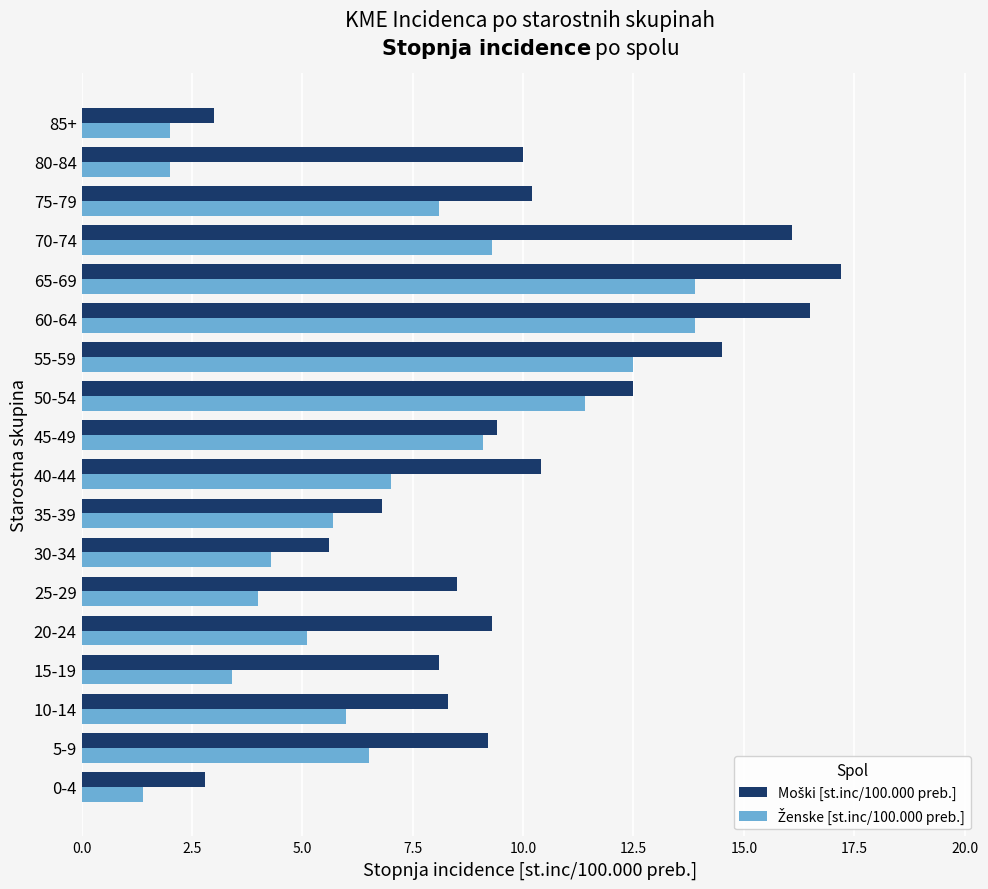

How many series are shown in this chart?

2